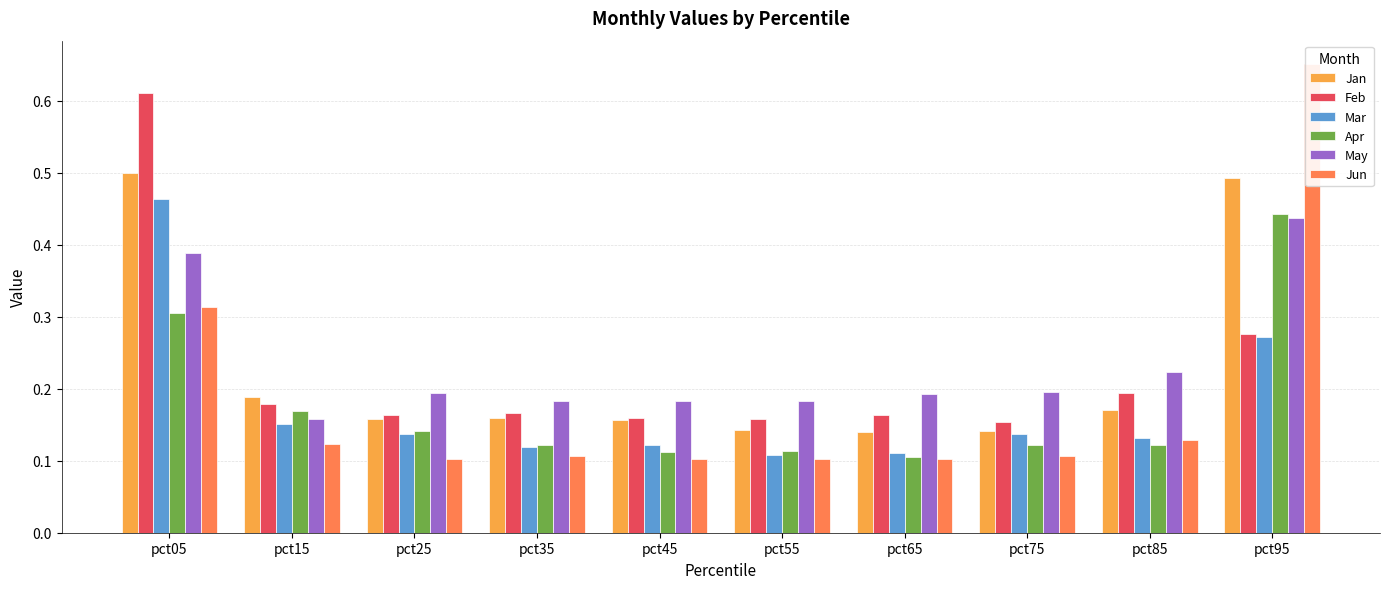

Which series has the widest spread of values?

Jun